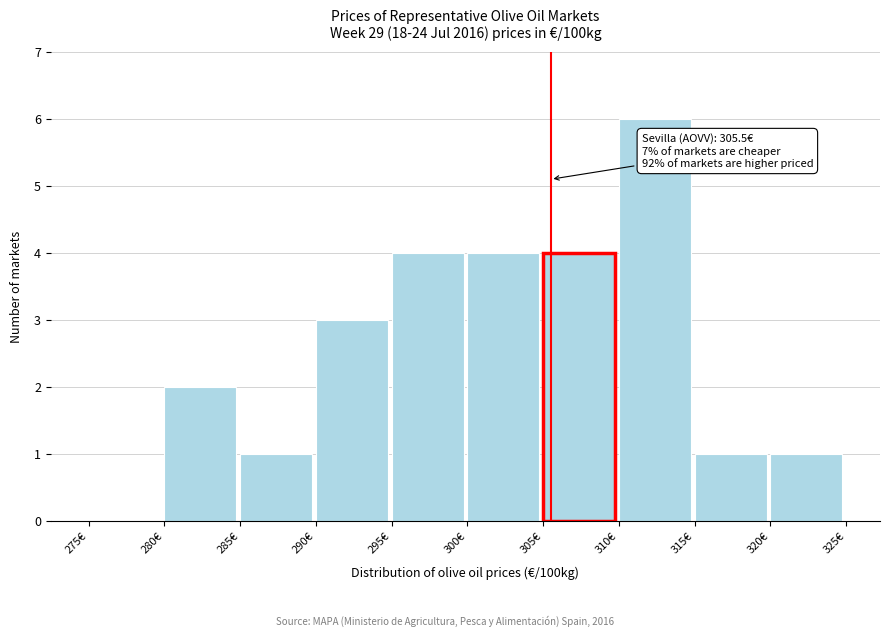

Over which range of the x-axis is the bar tallest?

310 to 315